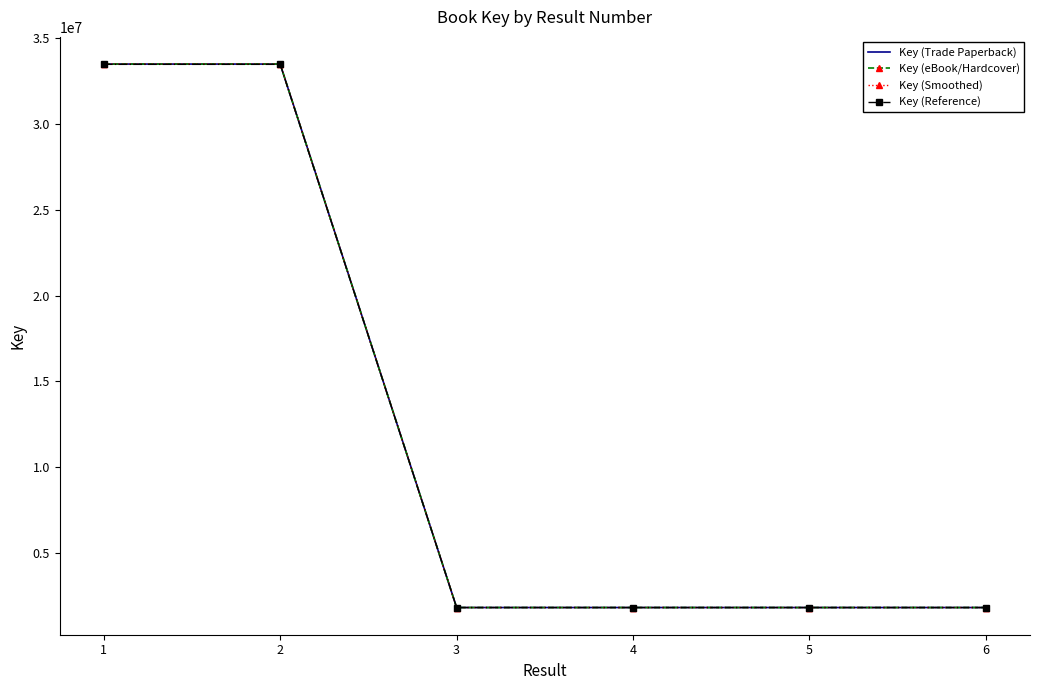

What are all the series names shown in the legend?

Key (Trade Paperback), Key (eBook/Hardcover), Key (Smoothed), Key (Reference)